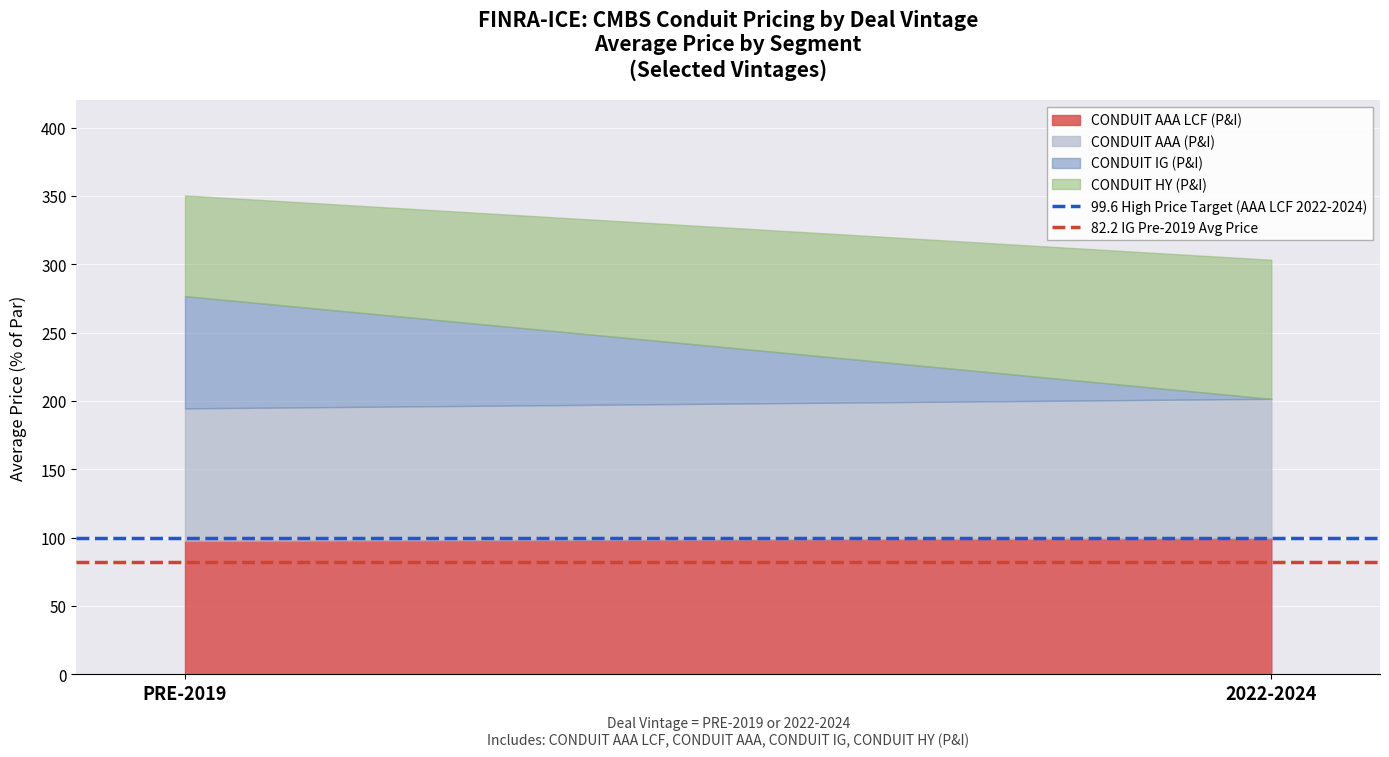

What is the highest value of the CONDUIT AAA LCF (P&I) series?

99.6